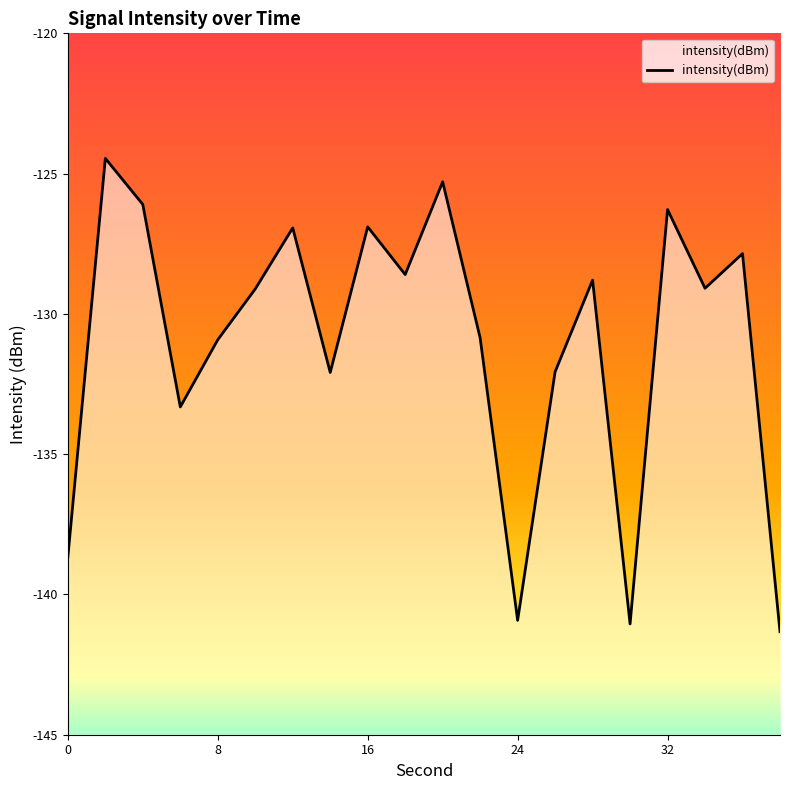

Reading left to right, list all the values displayed in this chart.

-138.7	-124.5	-126.1	-133.3	-130.9	-129.1	-126.9	-132.1	-126.9	-128.6	-125.3	-130.9	-140.9	-132.1	-128.8	-141.1	-126.3	-129.1	-127.9	-141.3